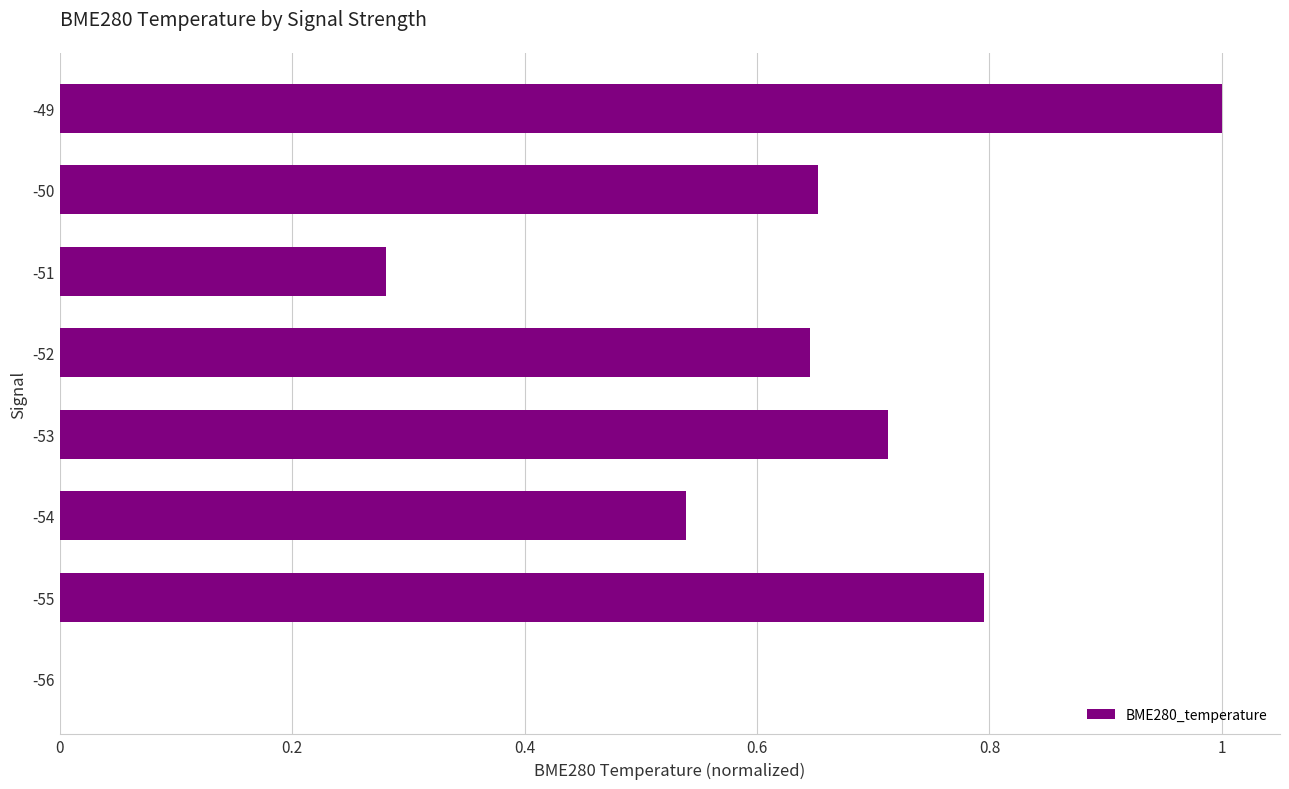

What is the sum of all values?

4.6